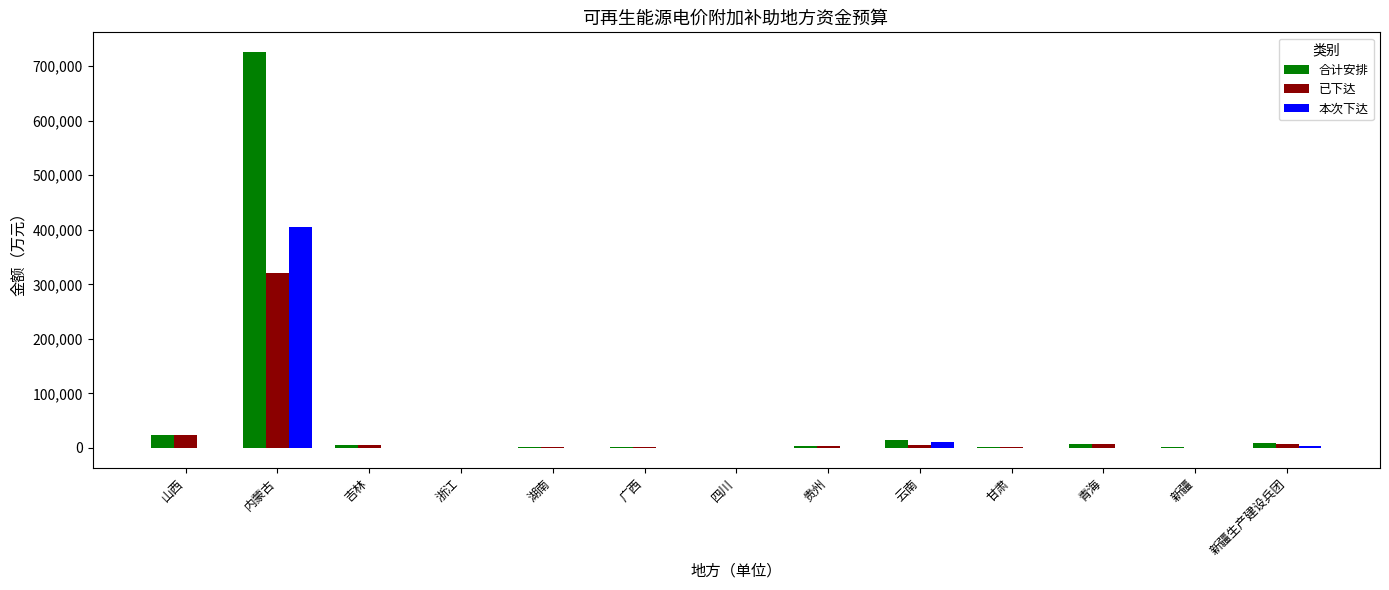

At which label is 合计安排 closest to 363087?

山西